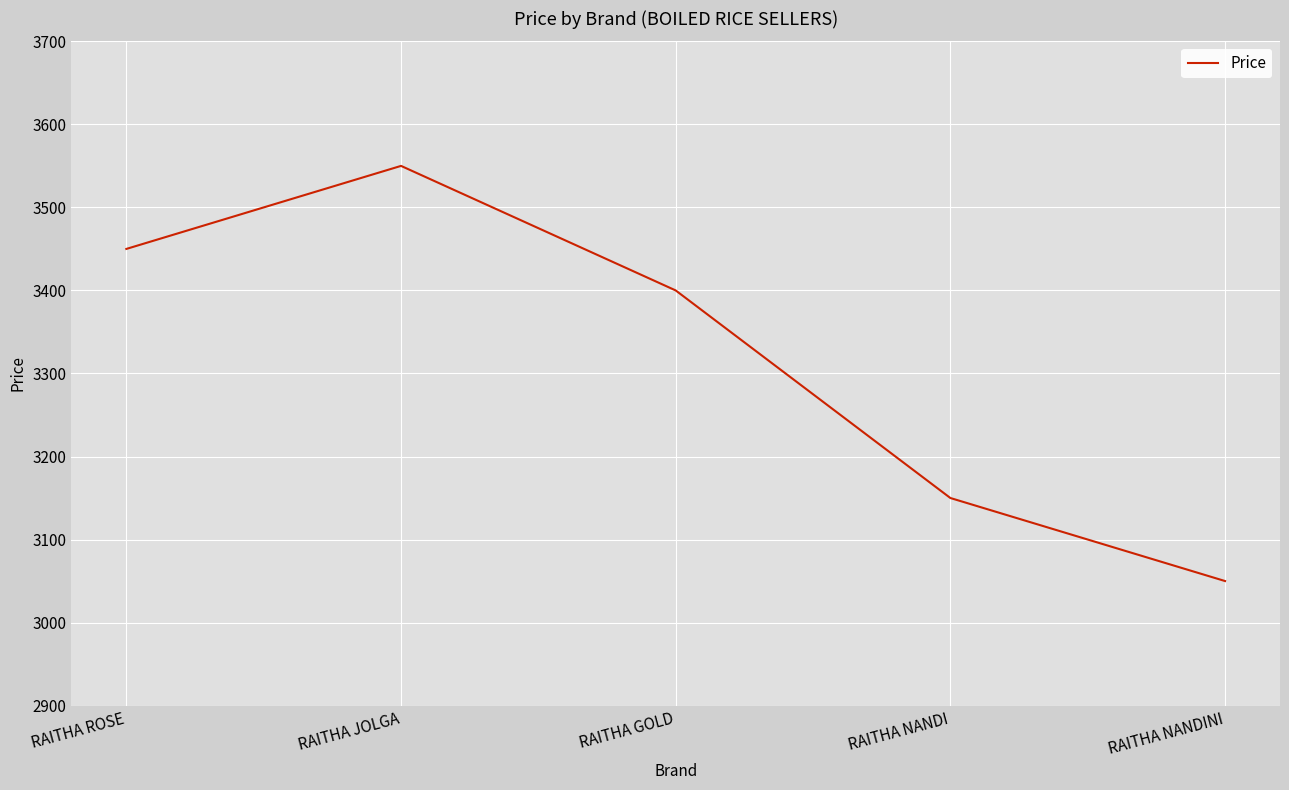

How many categories are shown in the chart?

5